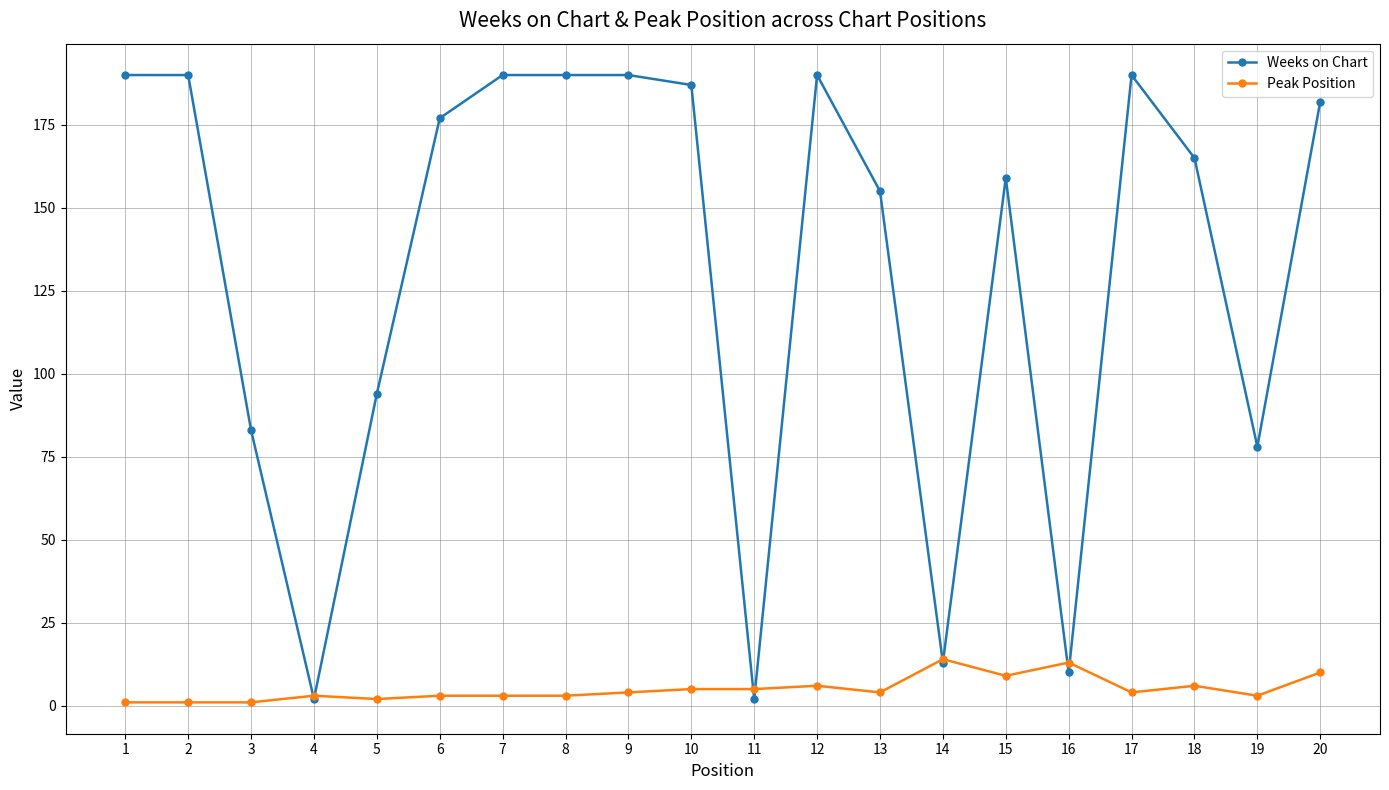

Reading right to left, transcribe all the data shown in this chart.

Weeks on Chart: 20=182	19=78	18=165	17=190	16=10	15=159	14=13	13=155	12=190	11=2	10=187	9=190	8=190	7=190	6=177	5=94	4=2	3=83	2=190	1=190
Peak Position: 20=10	19=3	18=6	17=4	16=13	15=9	14=14	13=4	12=6	11=5	10=5	9=4	8=3	7=3	6=3	5=2	4=3	3=1	2=1	1=1